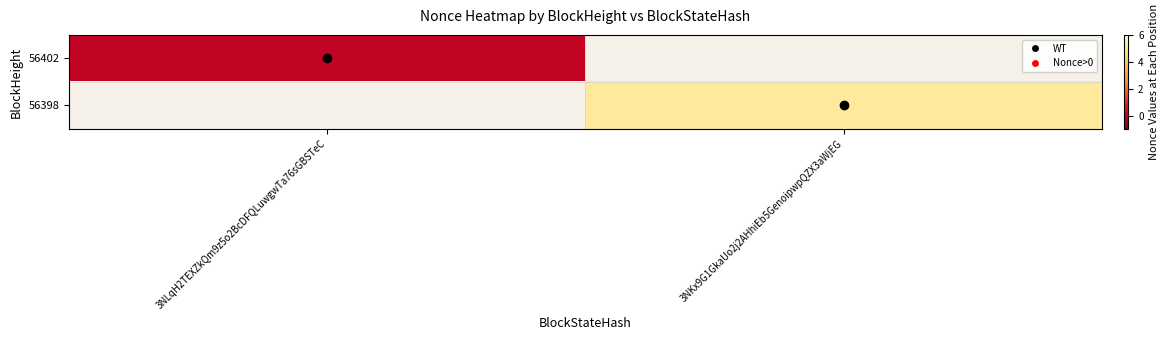

At how many categories does at least one series exceed 4?

1